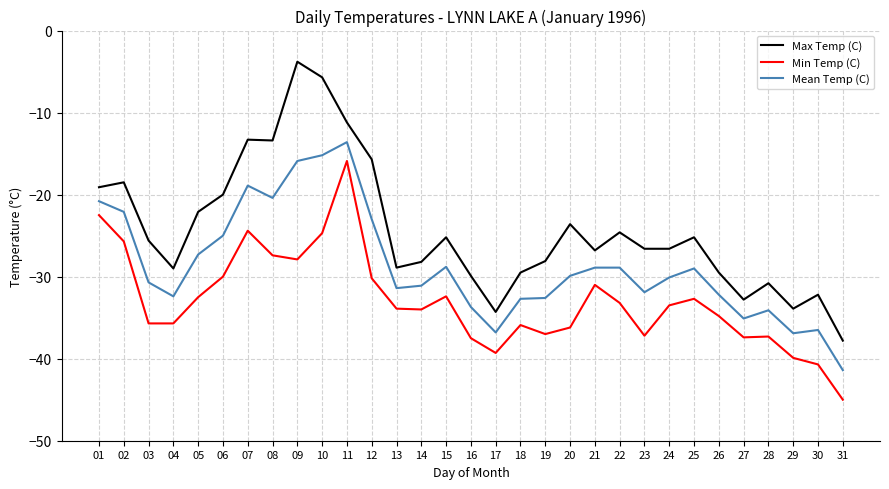

Read the Min Temp (C) value at 11.

-15.9